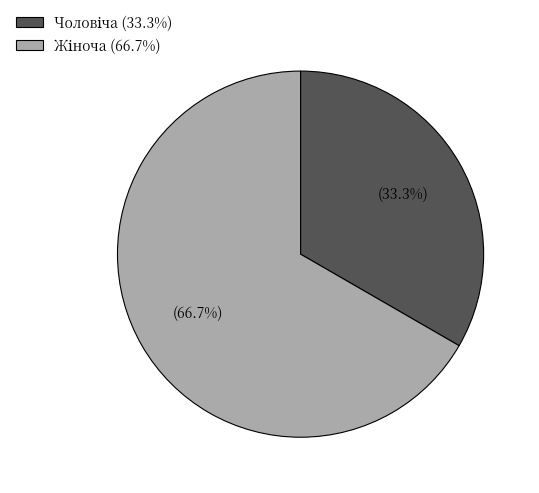

Is there any slice that represents more than half of the pie?

Yes